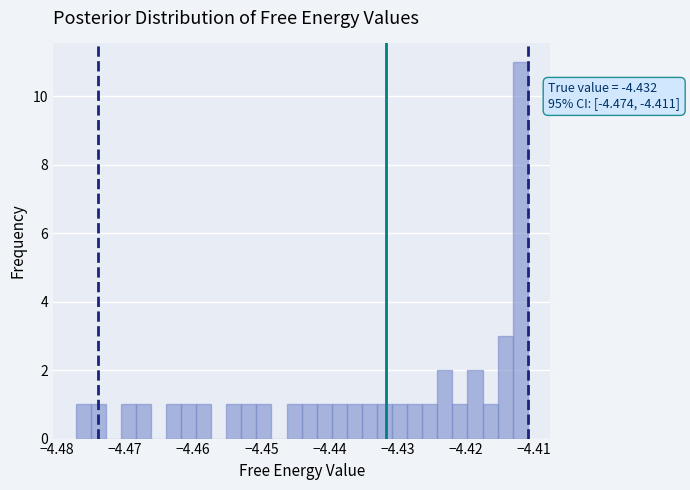

Around what value on the x-axis is the tallest bar? Give the approximate position of its centre, as read against the axis.

-4.412